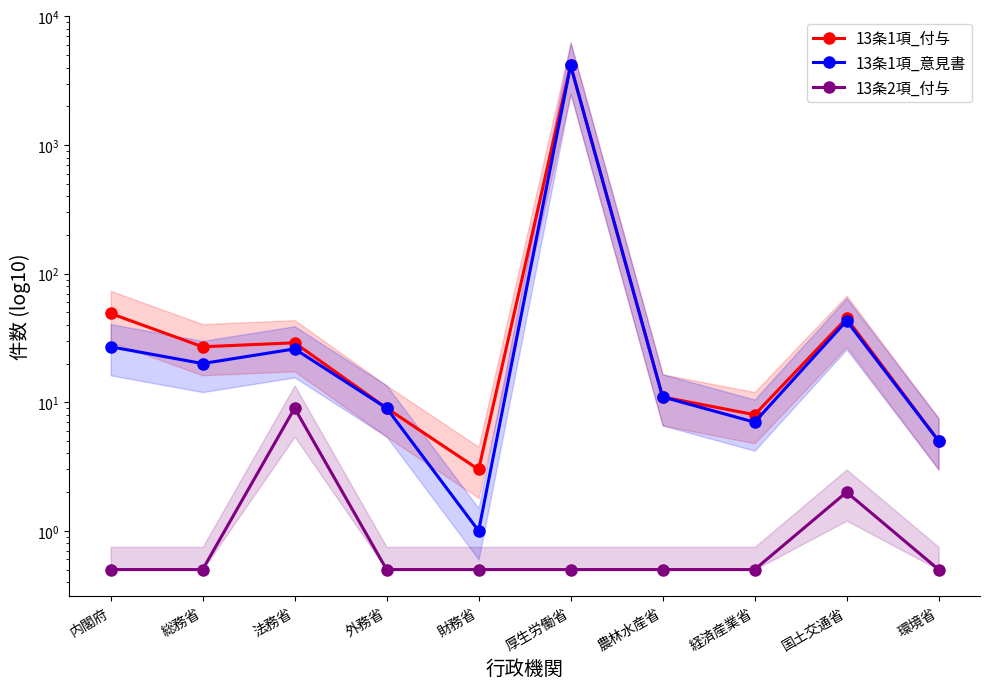

True or false: 13条1項_付与 and 13条1項_意見書 cross at least once.

False